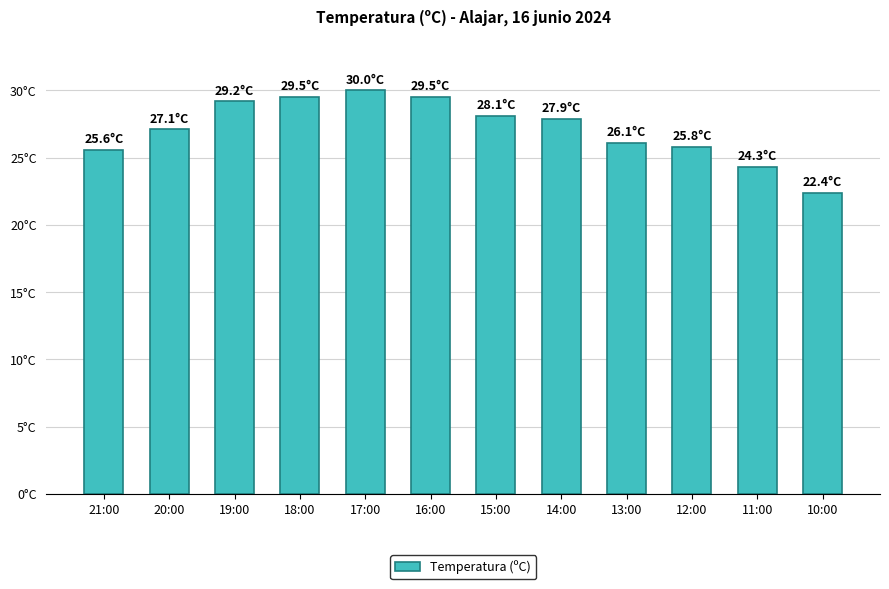

True or false: the data shows 46.0 at 21:00.

False